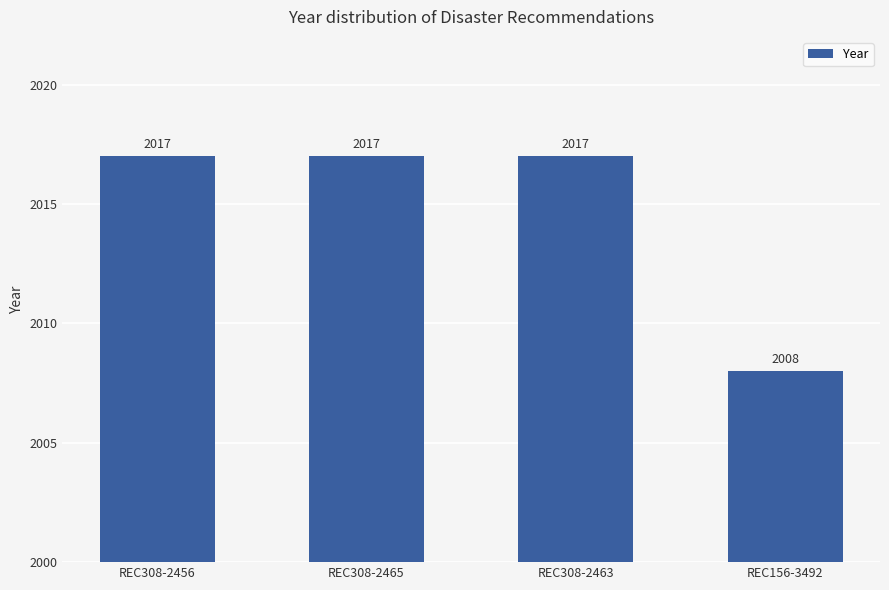

What is the value of the 2nd bar from the left?

2017